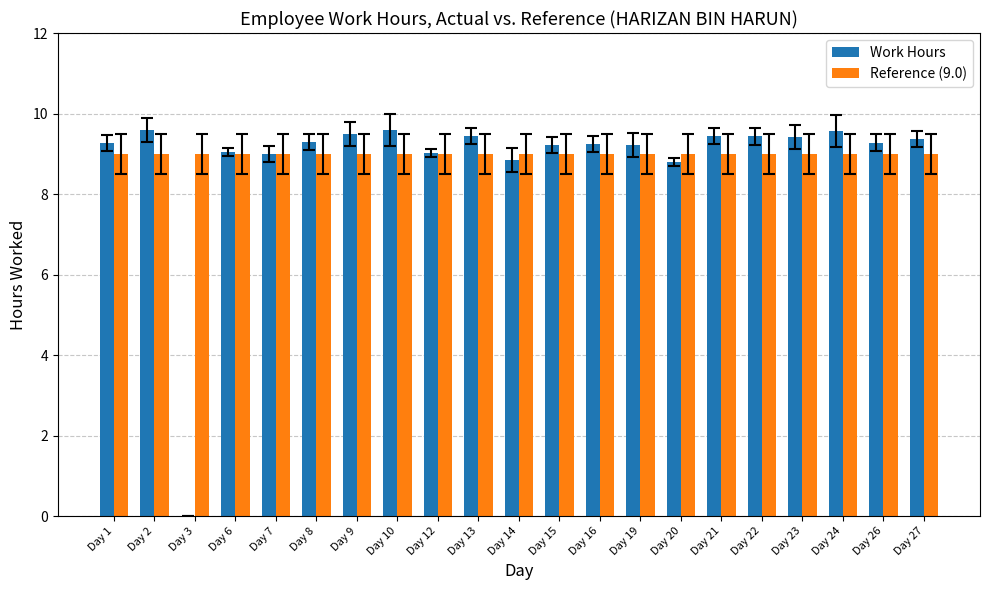

Which series changed the most between Day 3 and Day 26?

Work Hours